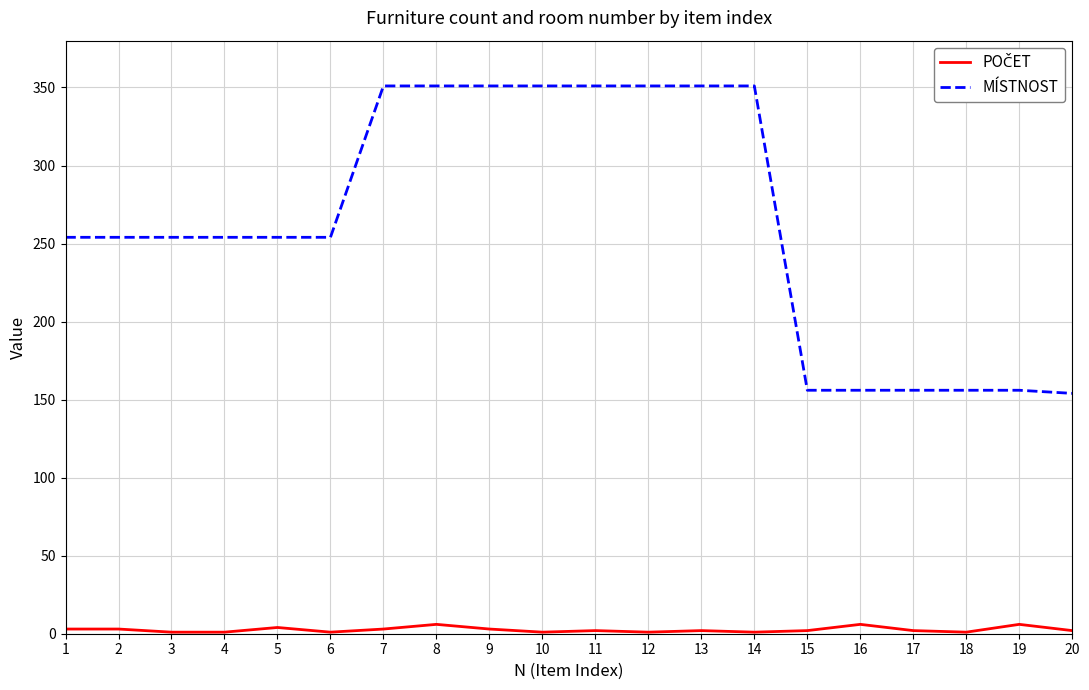

Count the number of categories in the chart.

20